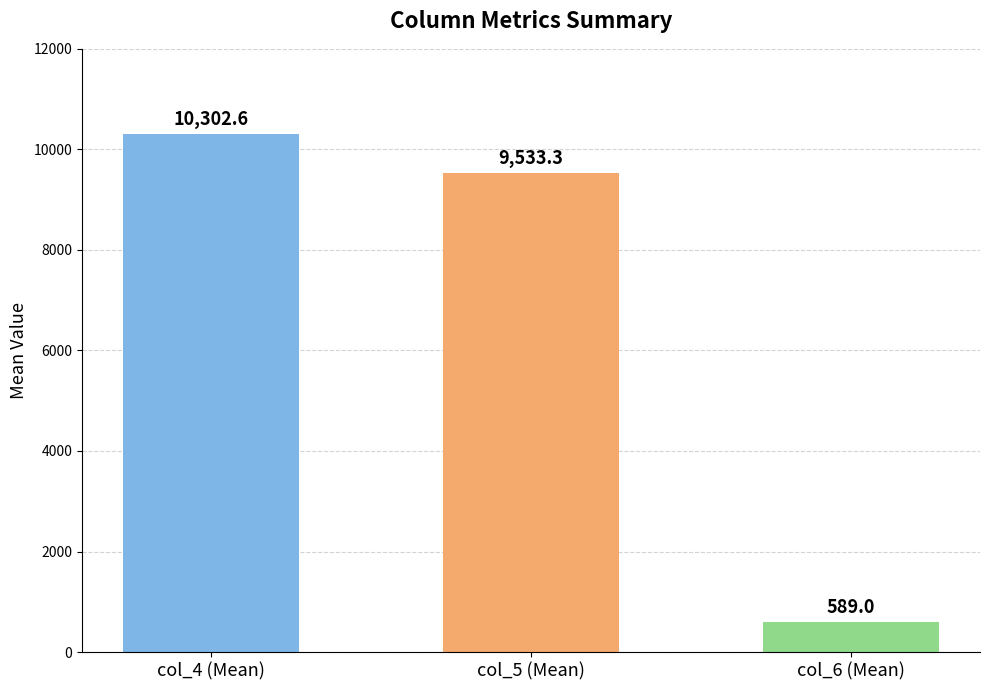

The chart shows a value of 10302.6 at col_4 (Mean). True or false?

True